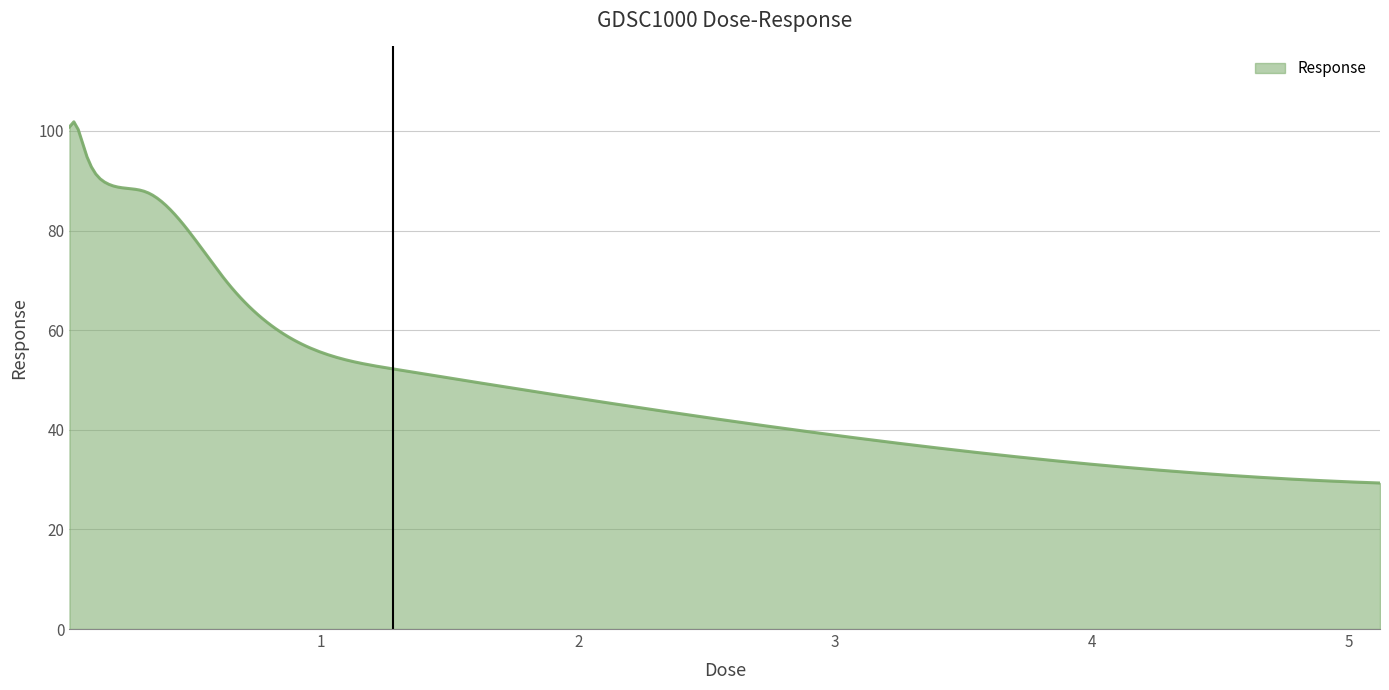

What is the difference between the maximum and minimum values?

72.5